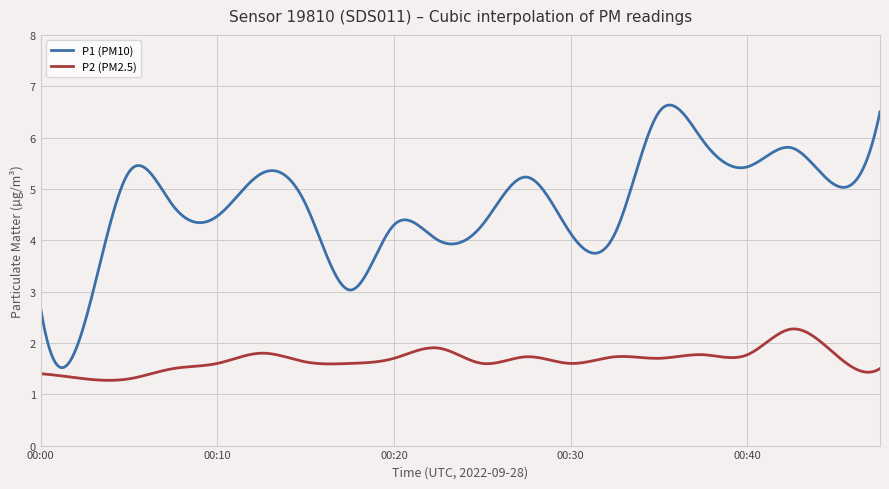

What is the highest value of the P2 (PM2.5) series?

2.3